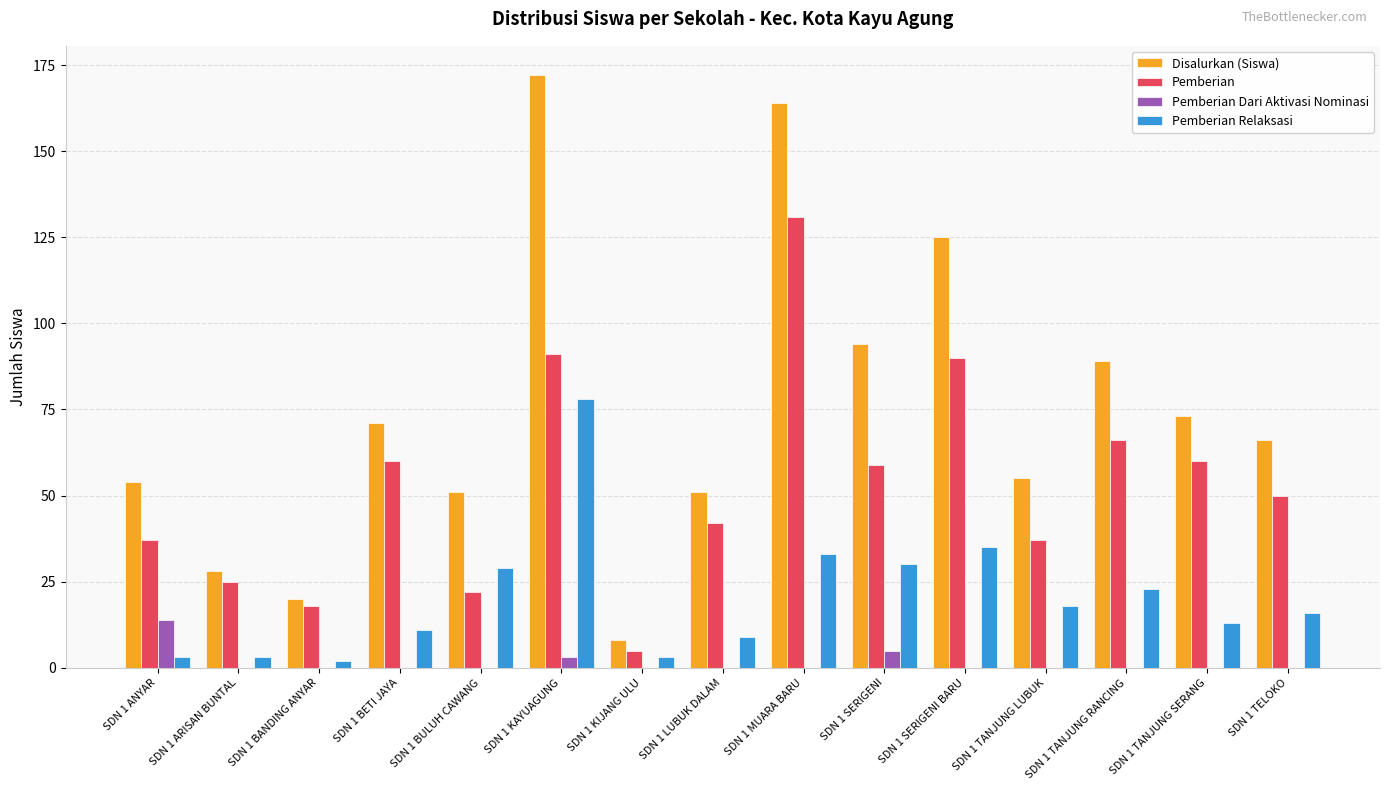

The value of Disalurkan (Siswa) at SDN 1 SERIGENI is 94. True or false?

True